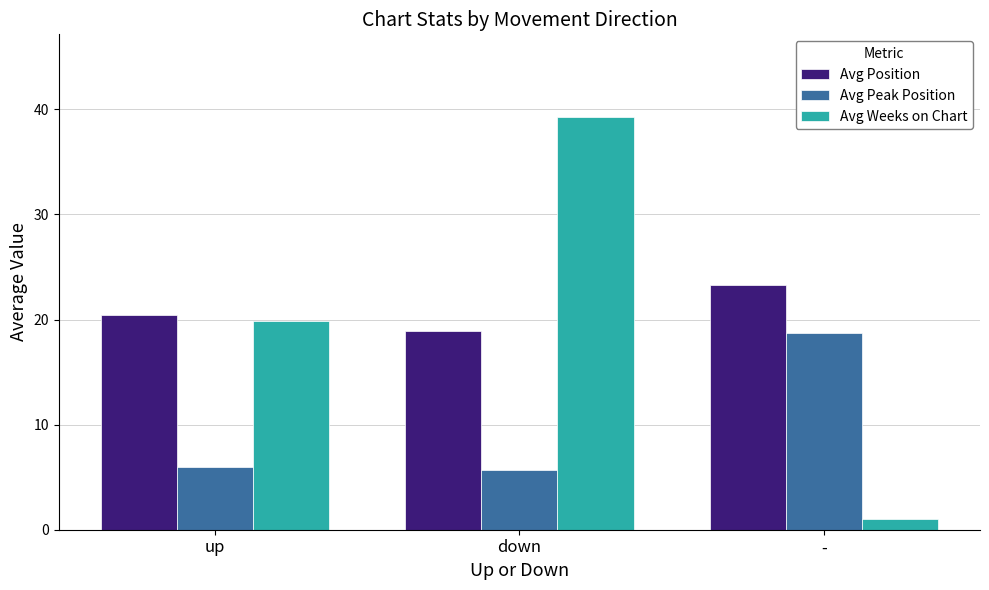

What is the label of the 1st bar from the left?

up